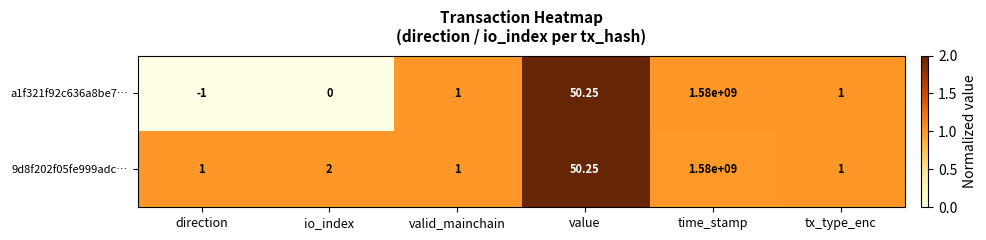

How many distinct data groups are displayed?

2